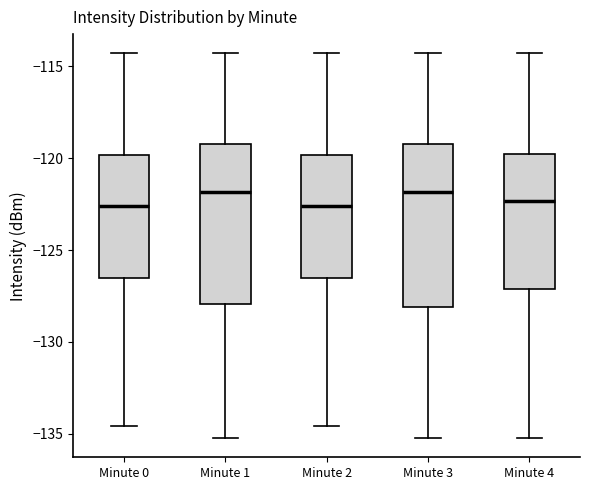

Reading left to right, transcribe this box plot: for each box, give where its median line is, the range the box spans, and where its two whiskers end, as read against the y-axis. The values are not printed on the chart, so give them approximately, as read against the axis.

Minute 0: median -122.5, box -126.5 to -120.0, whiskers -134.5 to -114.5
Minute 1: median -122.0, box -128.0 to -119.0, whiskers -135.0 to -114.5
Minute 2: median -122.5, box -126.5 to -120.0, whiskers -134.5 to -114.5
Minute 3: median -122.0, box -128.0 to -119.0, whiskers -135.0 to -114.5
Minute 4: median -122.5, box -127.0 to -120.0, whiskers -135.0 to -114.5